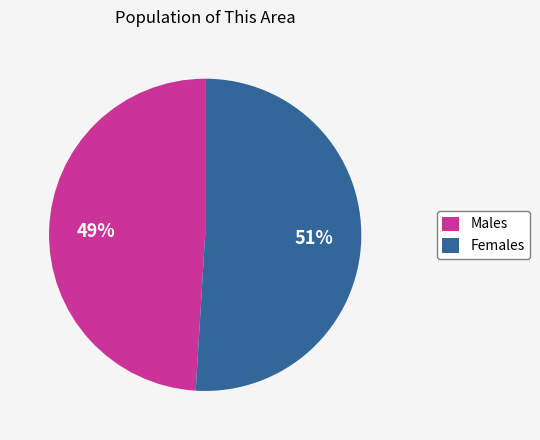

How many segments does this pie chart have?

2